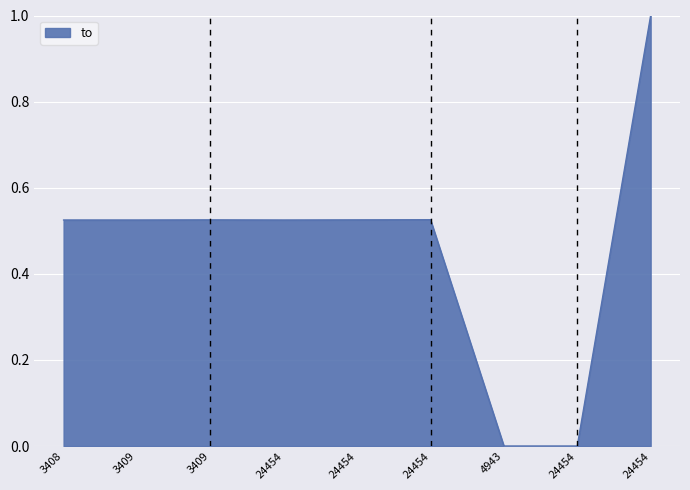

Count the values in the range 0 to 1.

9